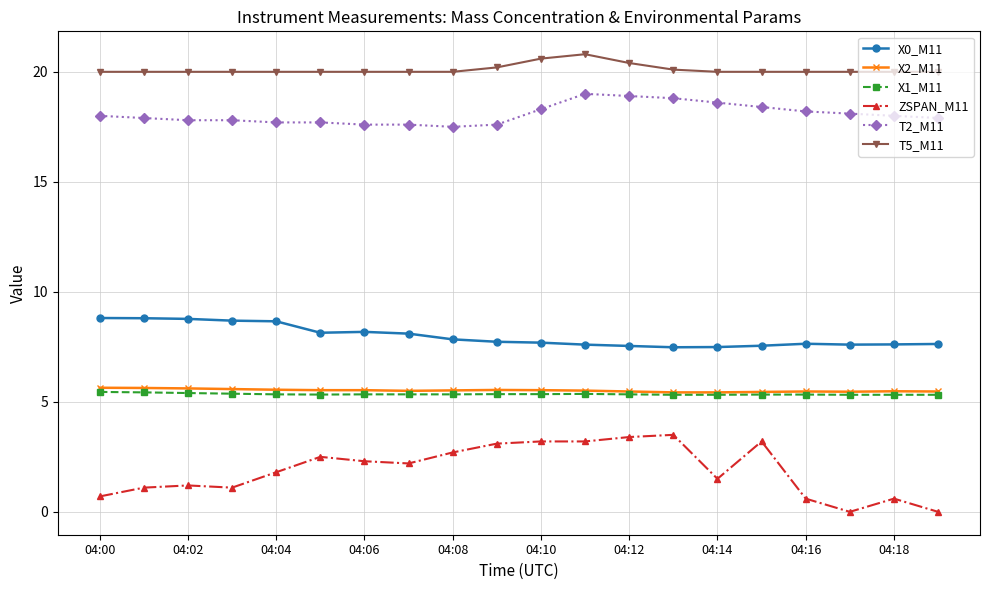

What is the average value of the X0_M11 series?

8.0